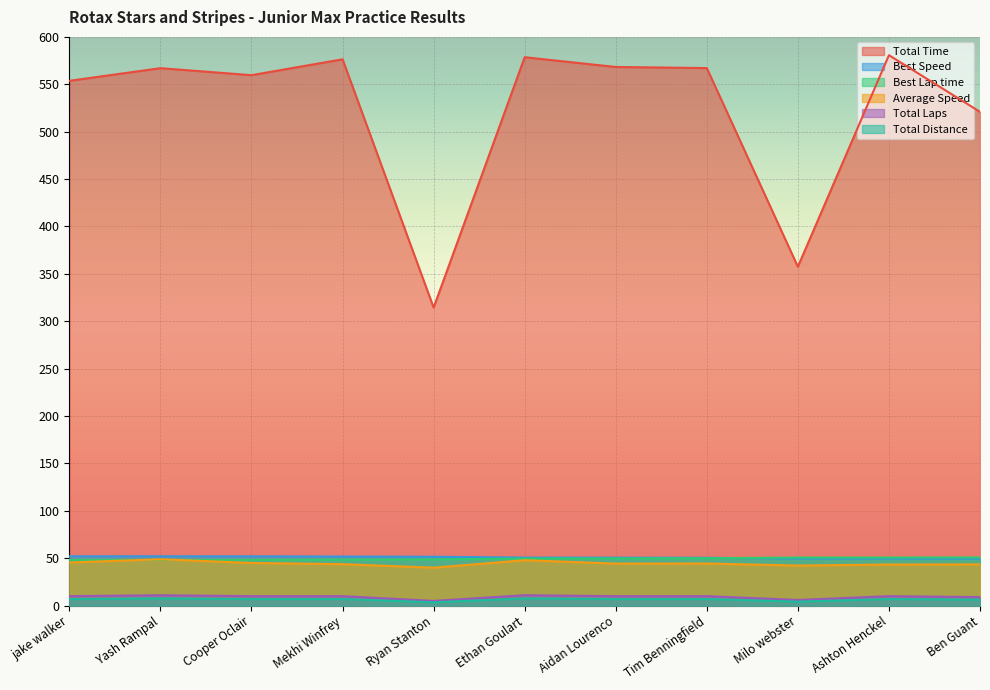

True or false: Best Speed and Total Time intersect in this chart.

False